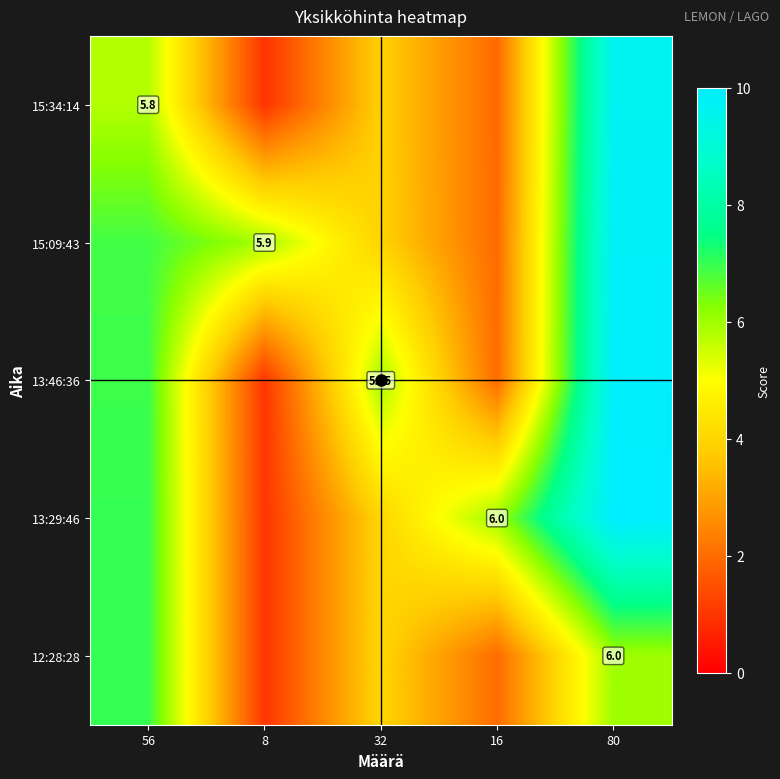

At how many categories does at least one series exceed 4?

5